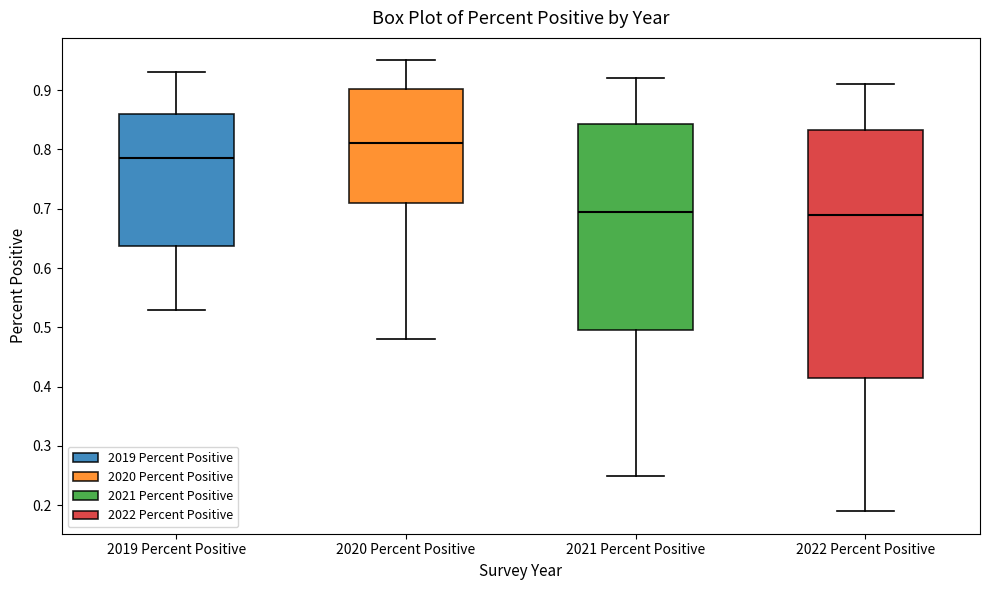

Reading left to right, read every box against the y-axis: the position of its median line, the range the box covers, and the ends of its whiskers. The values are not printed on the chart, so give them approximately, as read against the axis.

2019 Percent Positive: median 0.79, box 0.64 to 0.86, whiskers 0.53 to 0.93
2020 Percent Positive: median 0.81, box 0.71 to 0.90, whiskers 0.48 to 0.95
2021 Percent Positive: median 0.70, box 0.50 to 0.84, whiskers 0.25 to 0.92
2022 Percent Positive: median 0.69, box 0.42 to 0.83, whiskers 0.19 to 0.91